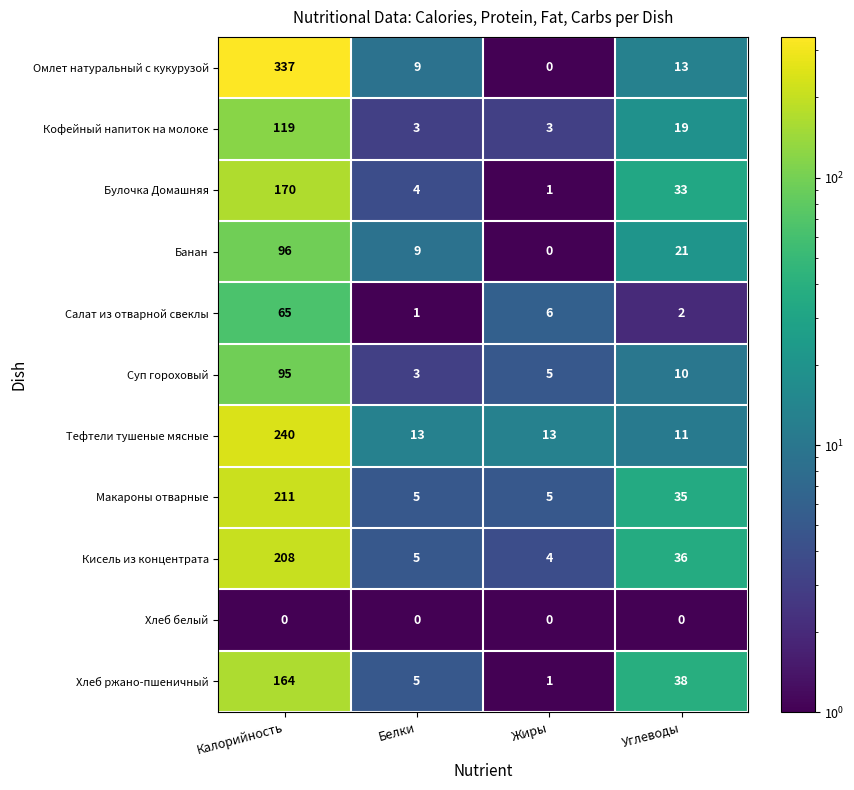

At which label does Суп гороховый reach its peak?

Калорийность